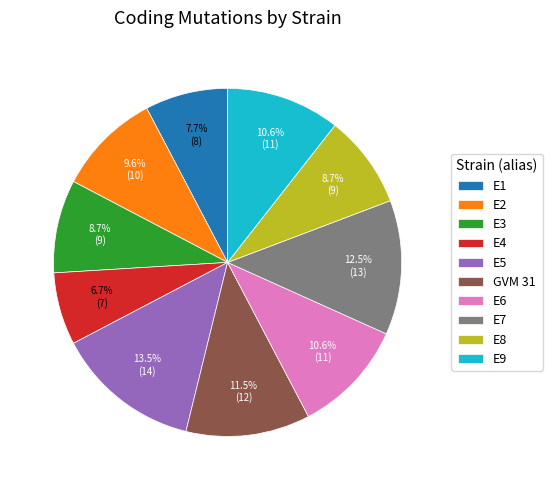

Does E2 represent more than half of the total?

No